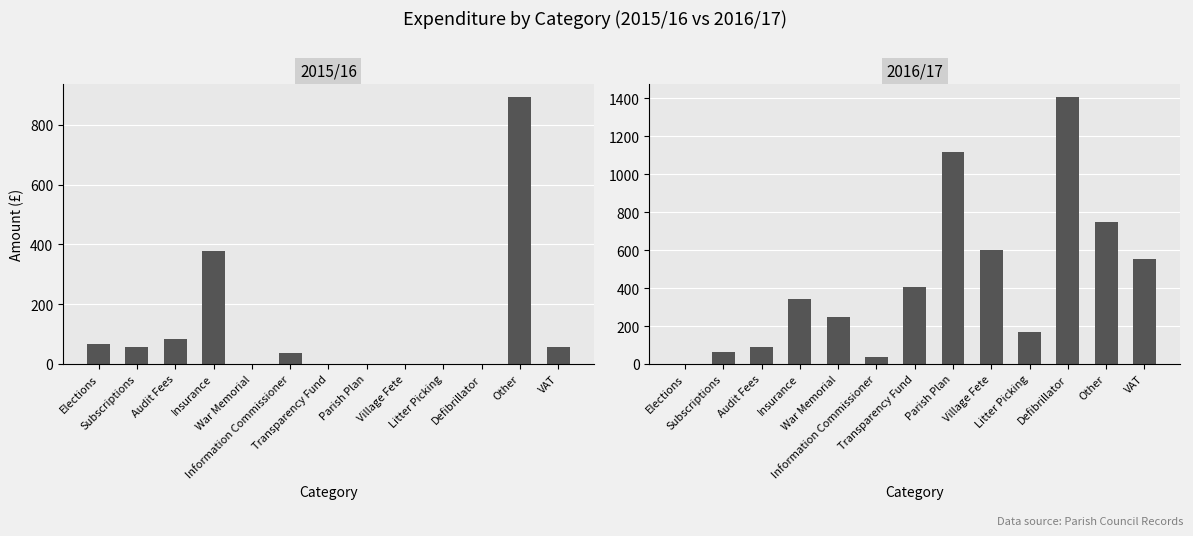

What is the difference between the maximum and second lowest values in the 2016/17 series?

1371.0